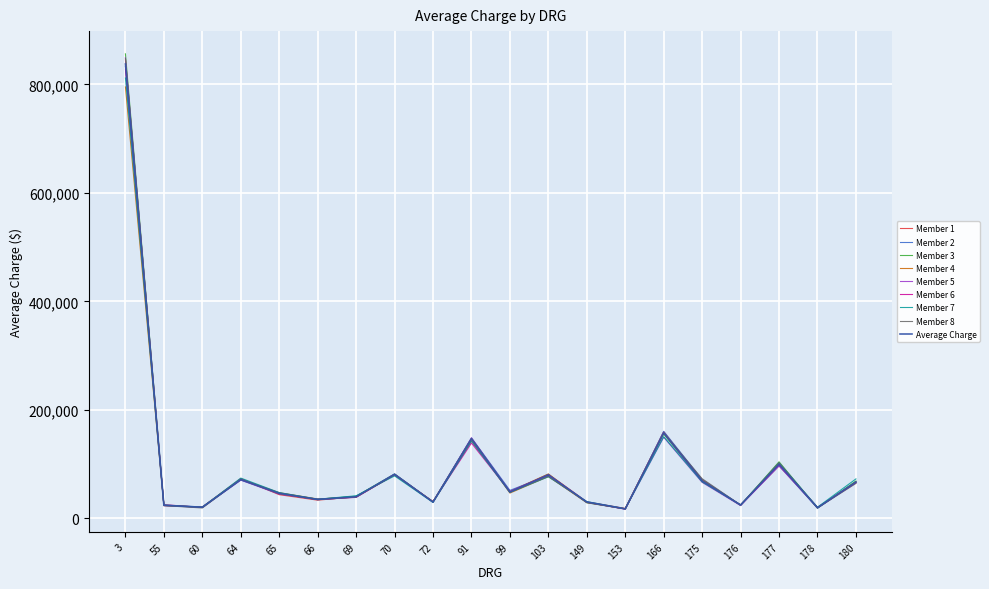

Which has a higher value, 70 or 64?

70